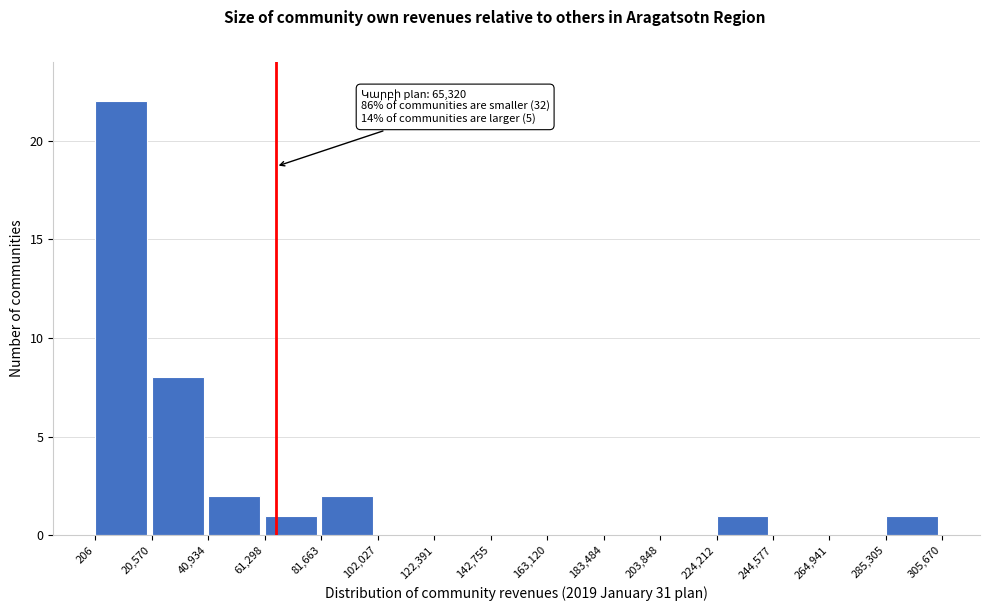

Over which range of the x-axis is the bar tallest?

206 to 20,570